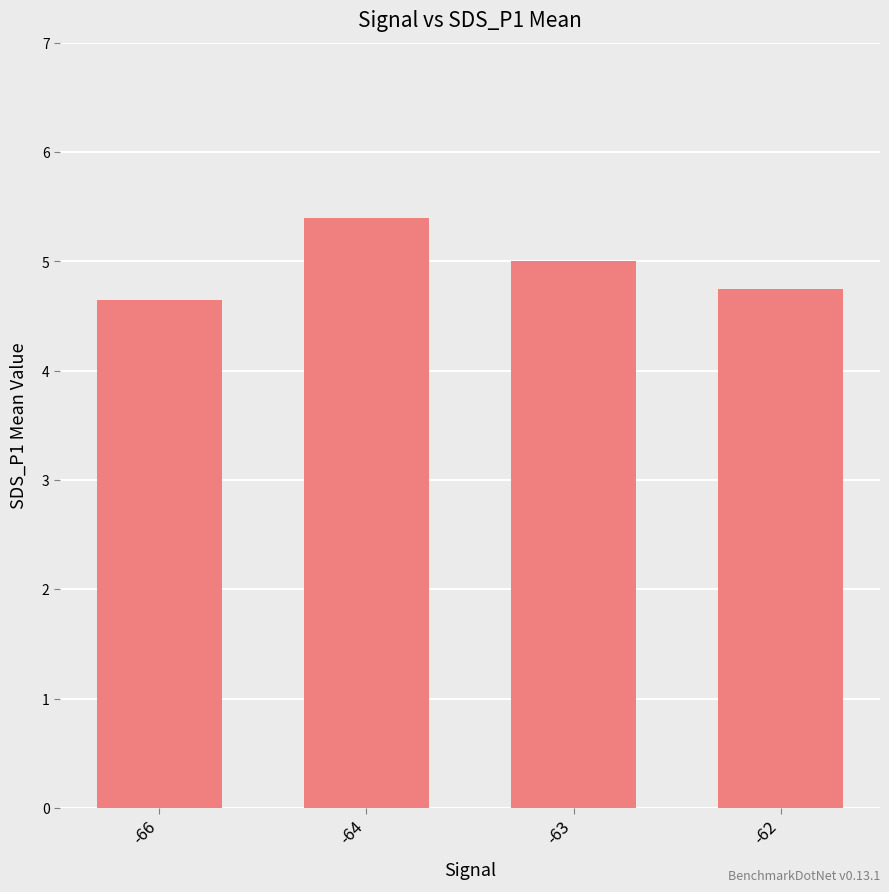

What is the sum of all values?

19.8